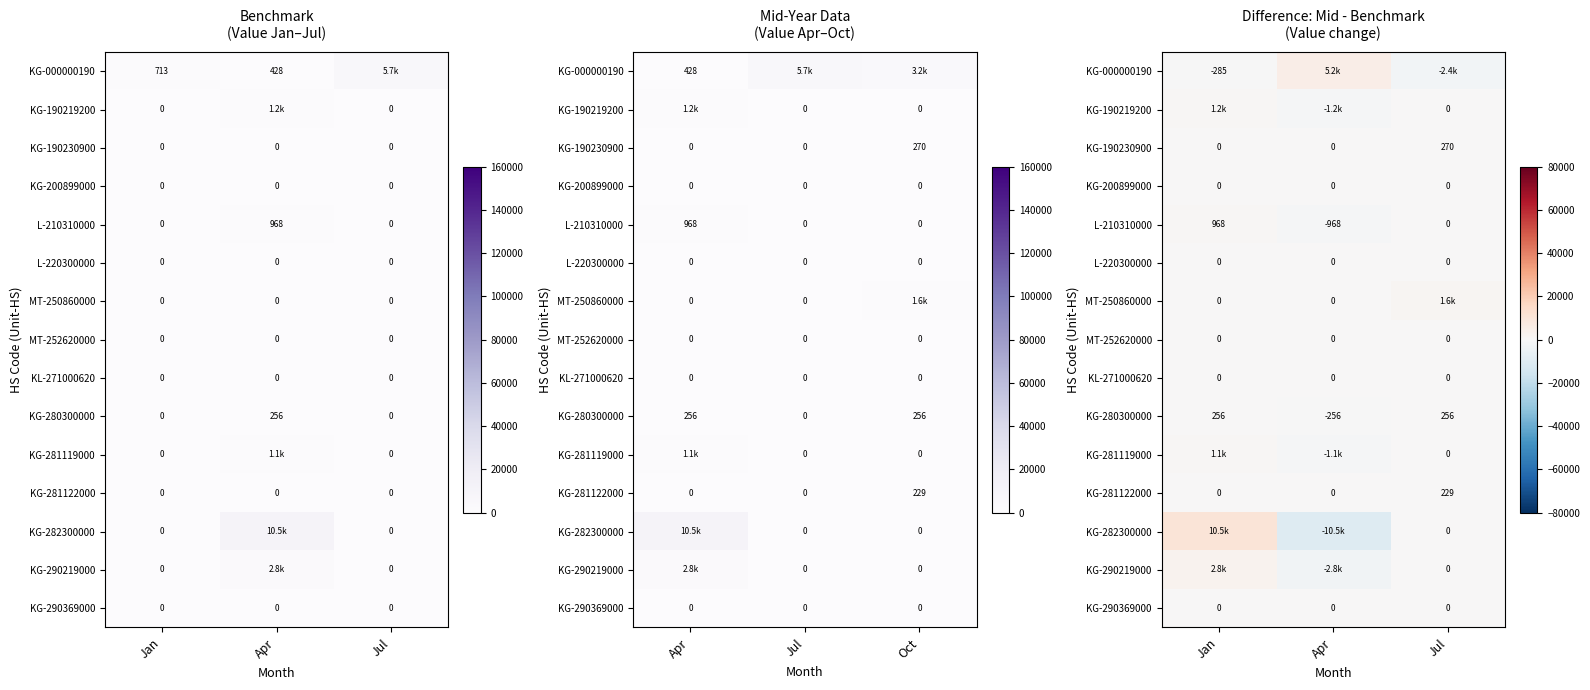

Which category has the lowest value across all series?

Apr